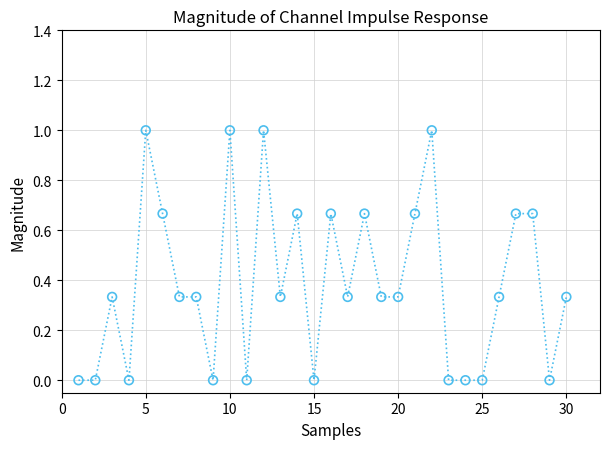

What is the range of Y values (max minus min)?

1.0